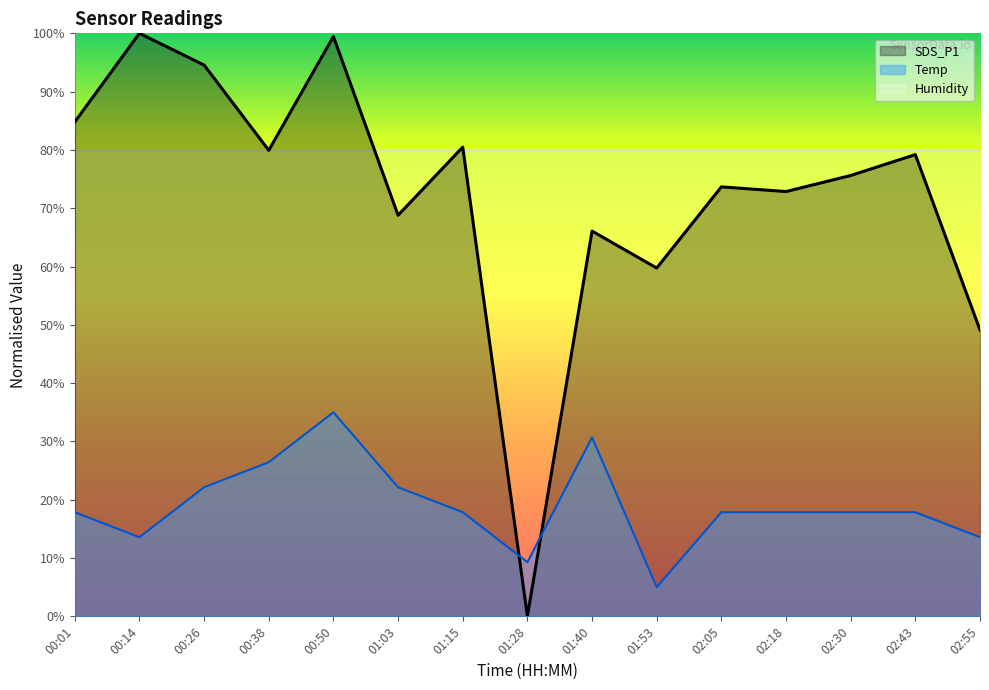

What is the average value of the Temp series?

19.0